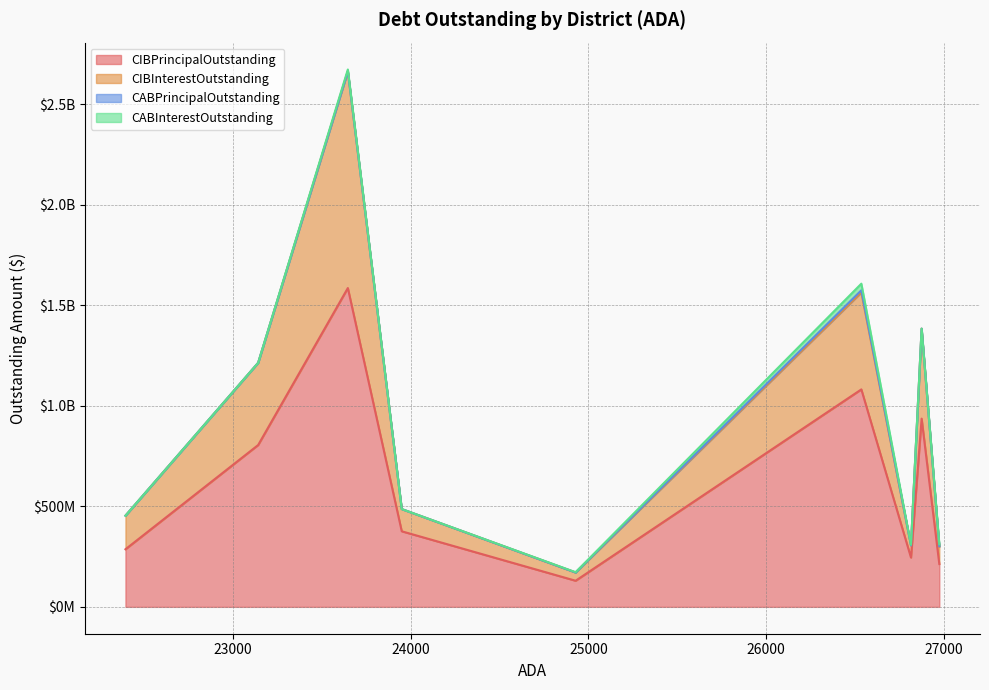

What is the difference between the maximum and second lowest values in the CIBInterestOutstanding series?

1017876978.6